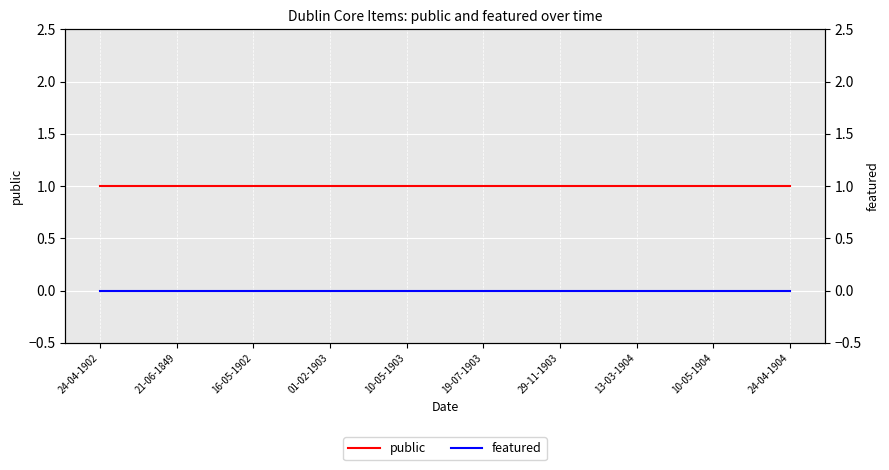

What is the label of the 3rd point from the right?

13-03-1904